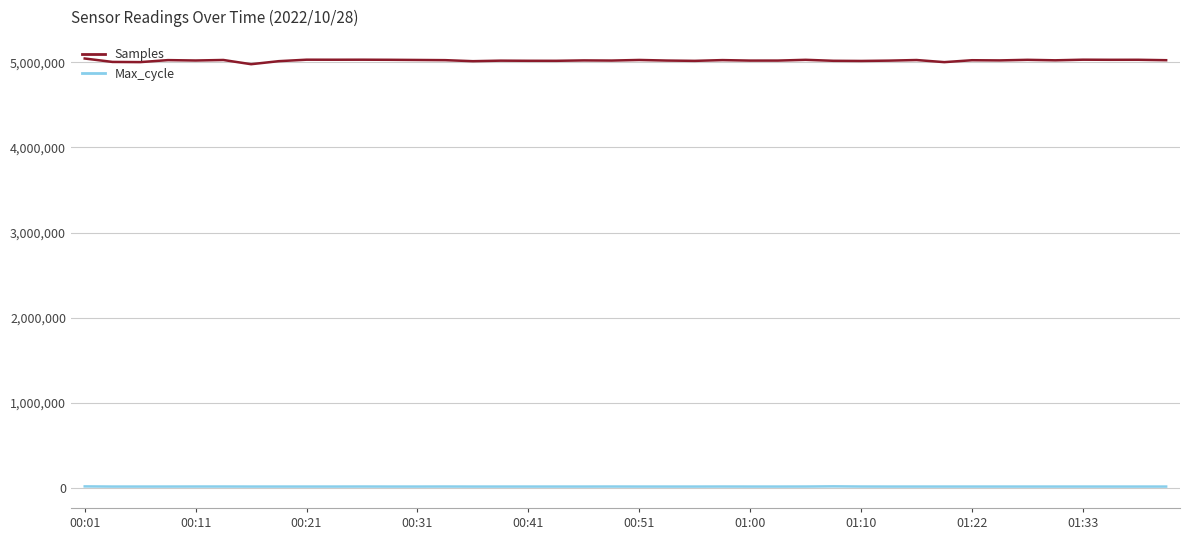

What is the lowest value of the Max_cycle series?

20017